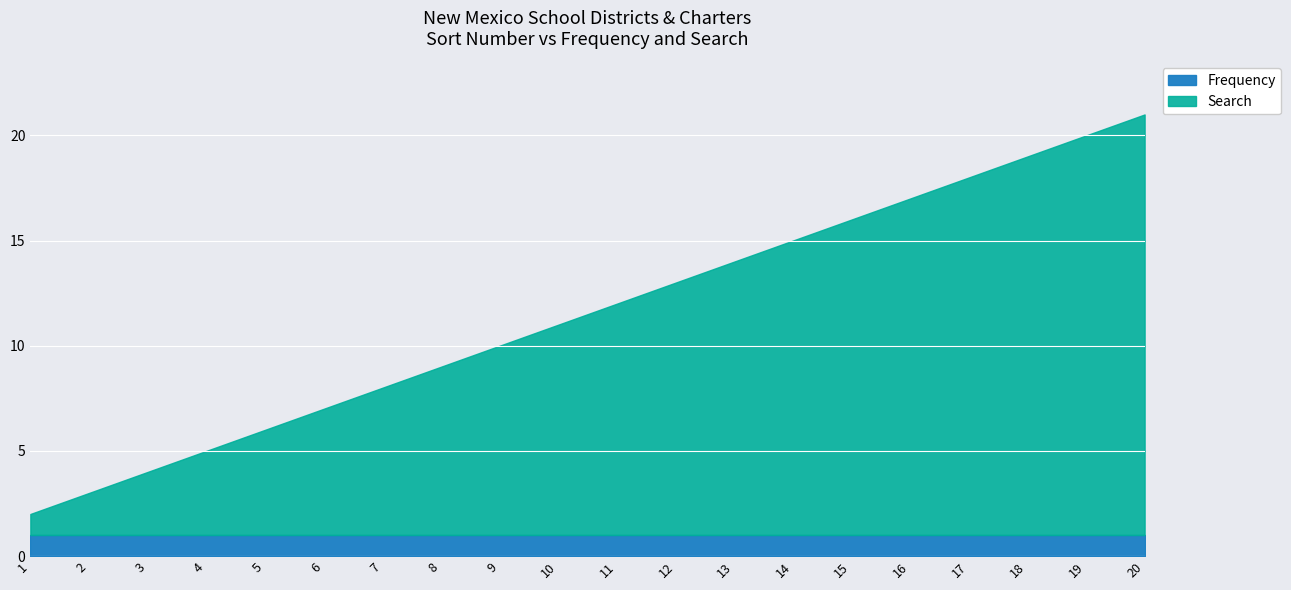

True or false: Frequency has more than 2 points higher than both neighbors.

False